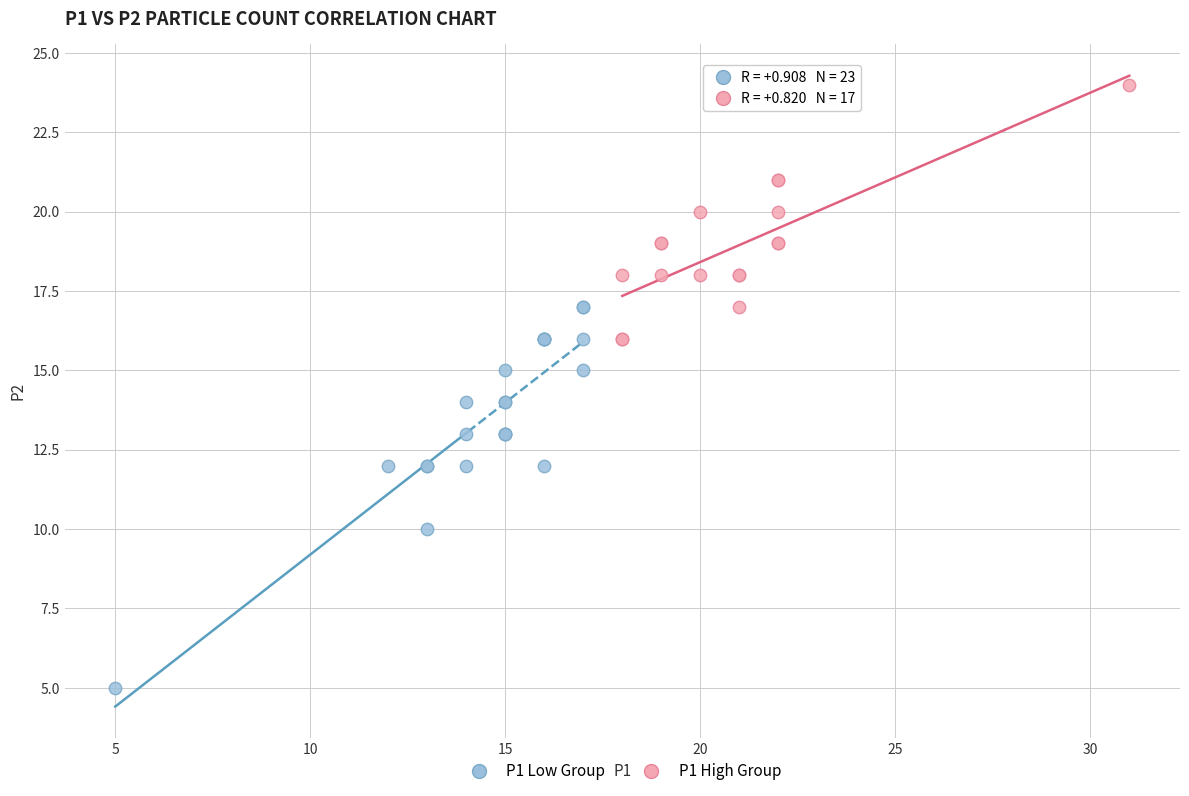

Which series has the largest Y range (max minus min)?

P1 Low Group